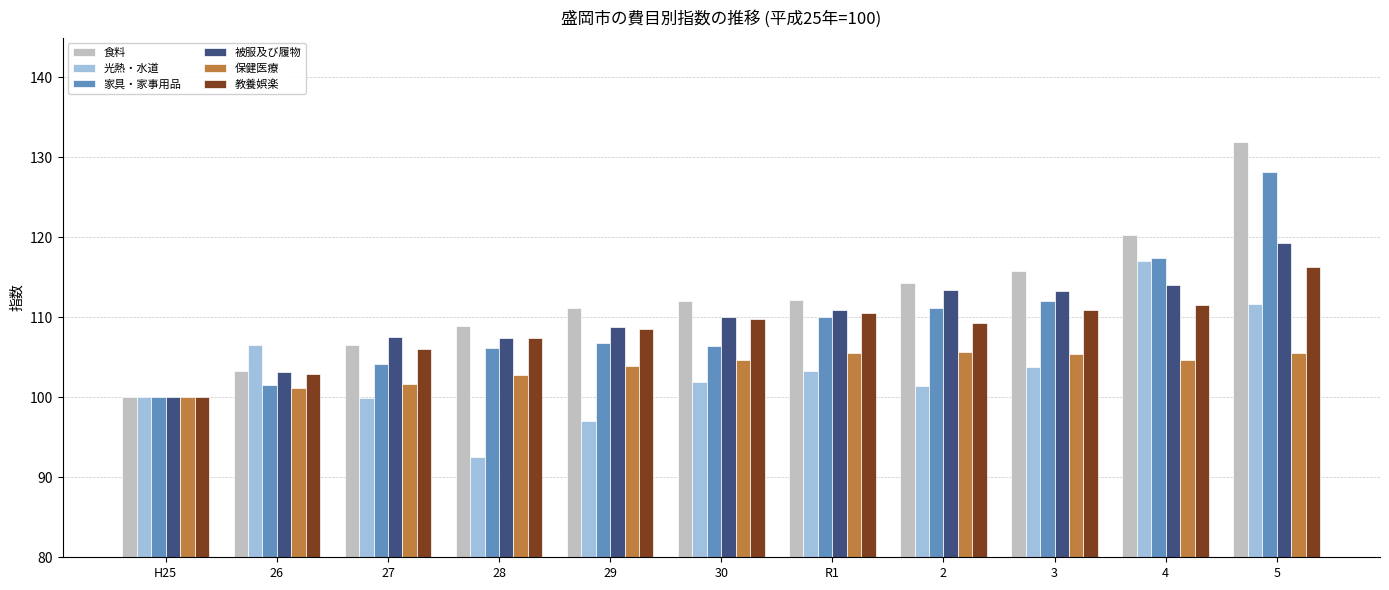

The 食料 series shows 112.2 at R1. True or false?

True